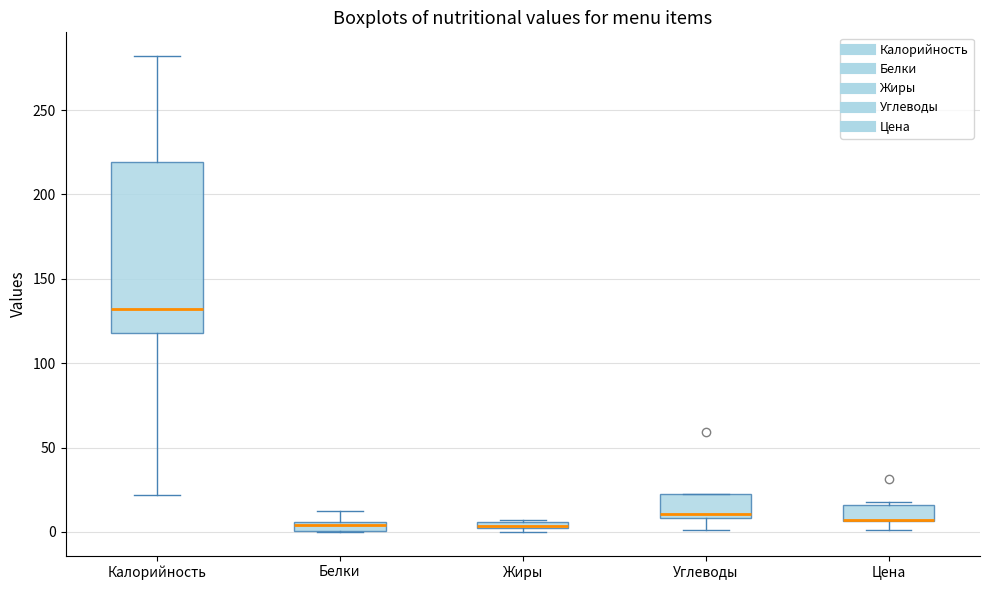

Where does the lower whisker of the box for Углеводы end on the y-axis? The values are not printed on the chart, so give them approximately, as read against the axis.

0